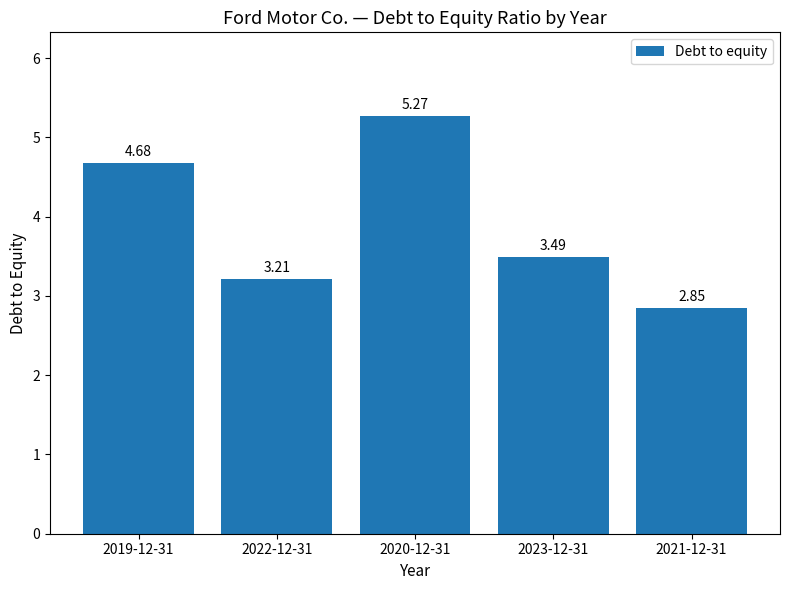

Count the number of values greater than 3.

4